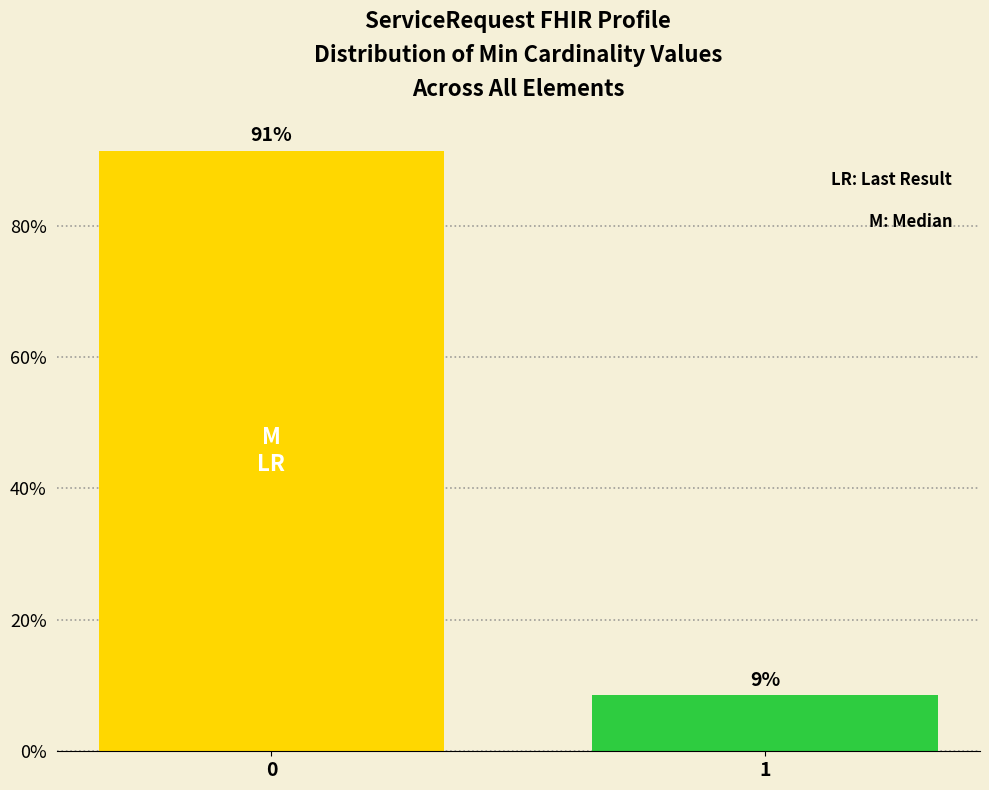

Rank the categories by value from lowest to highest.

1, 0